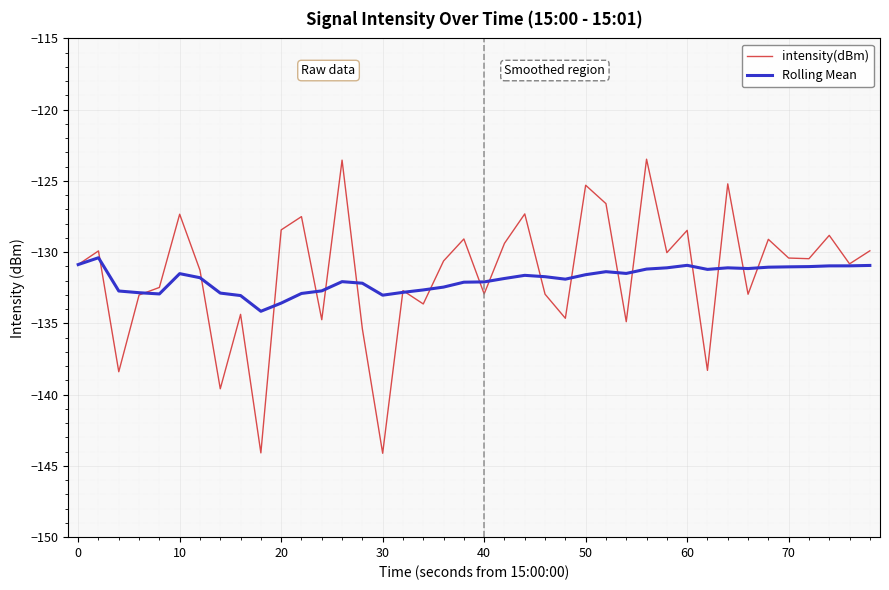

Does the chart have visible grid lines?

Yes